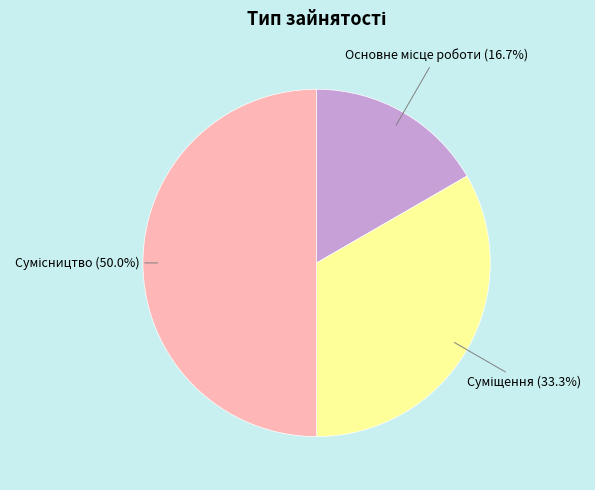

How many slices are in this pie chart?

3